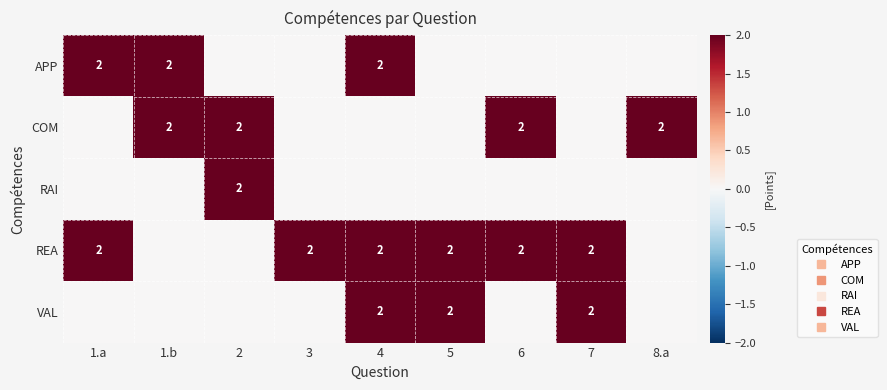

What is the total value across all series at 5?

4